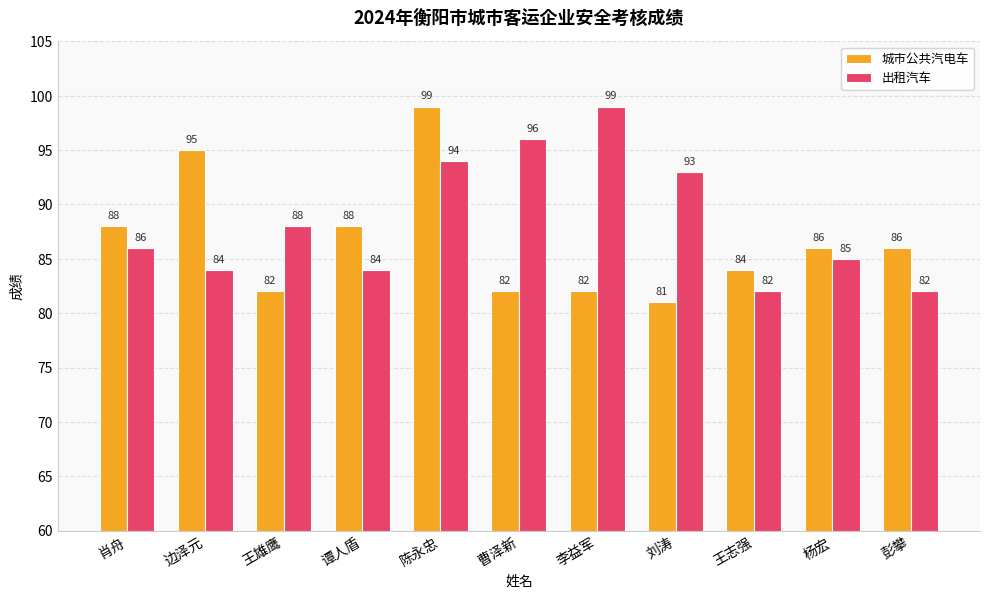

Which label corresponds to the smallest value in the chart?

刘涛